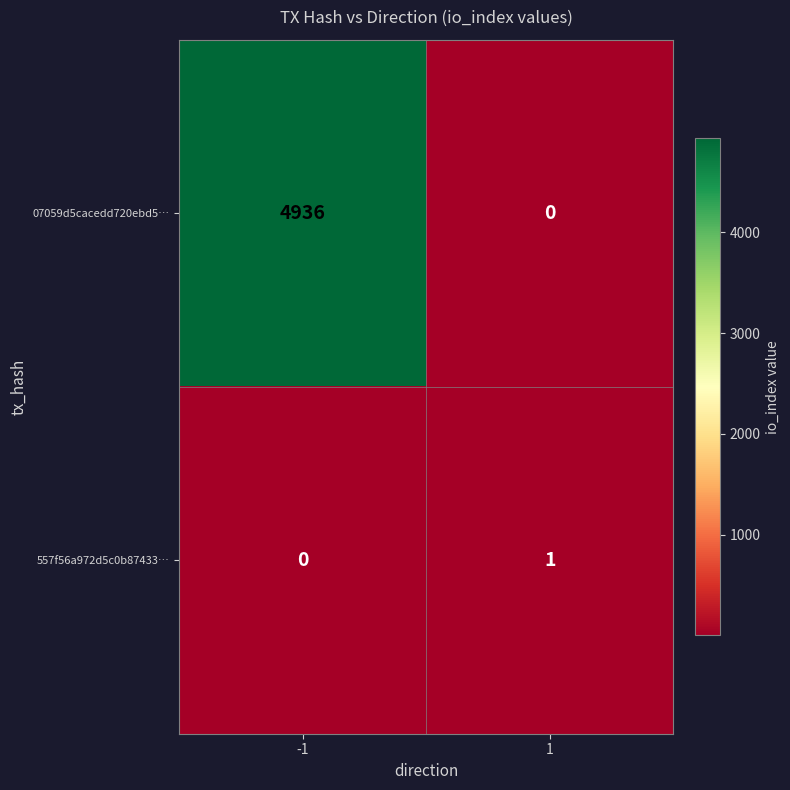

Which series has the largest total across all categories?

07059d5cacedd720ebd5…